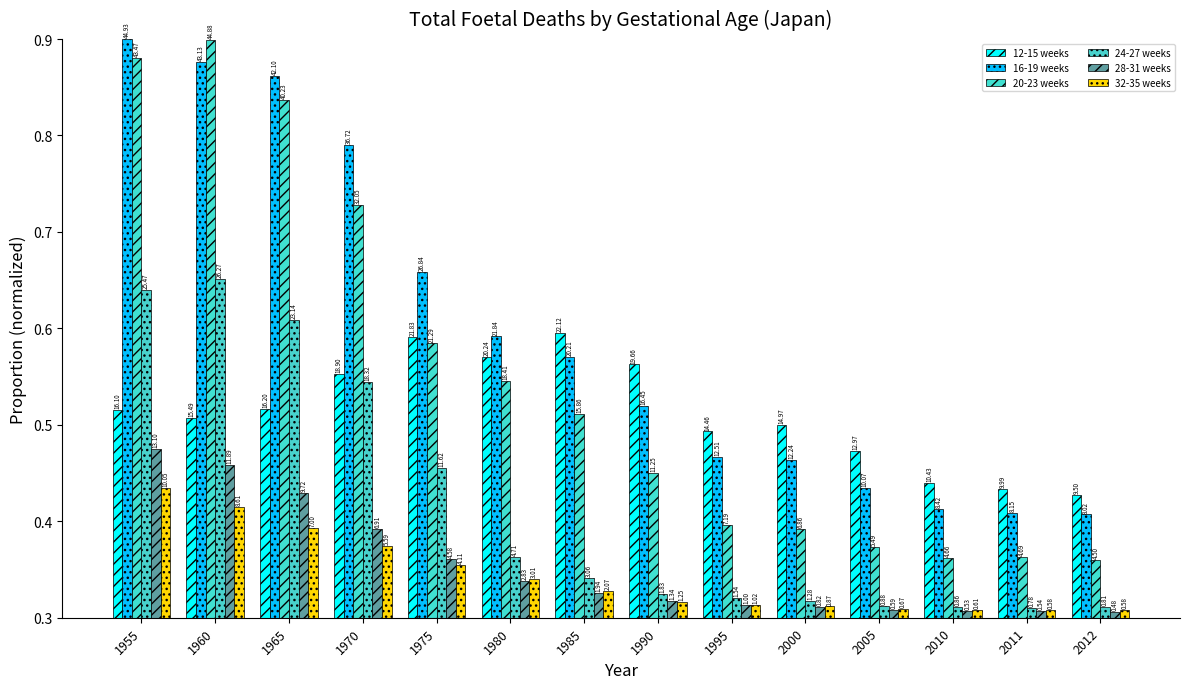

Does the chart contain stacked bars?

No